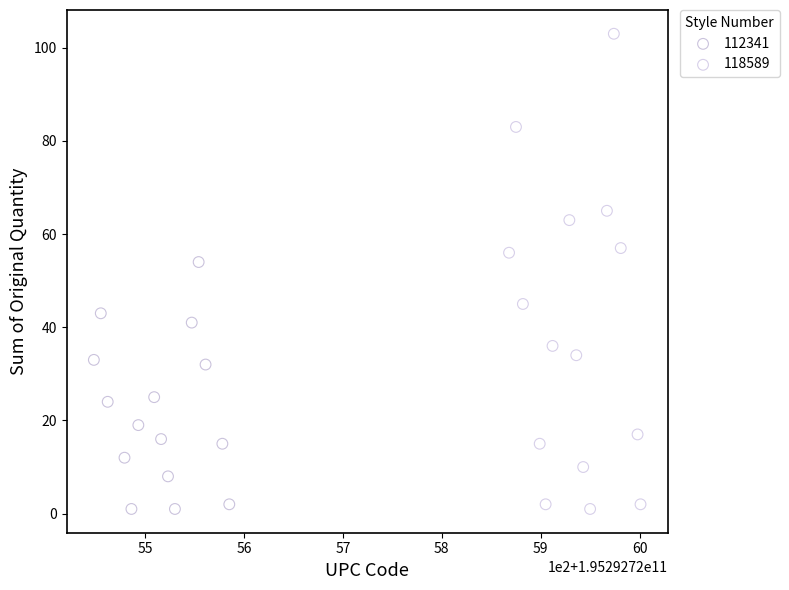

Which series has the widest spread of Y values?

118589